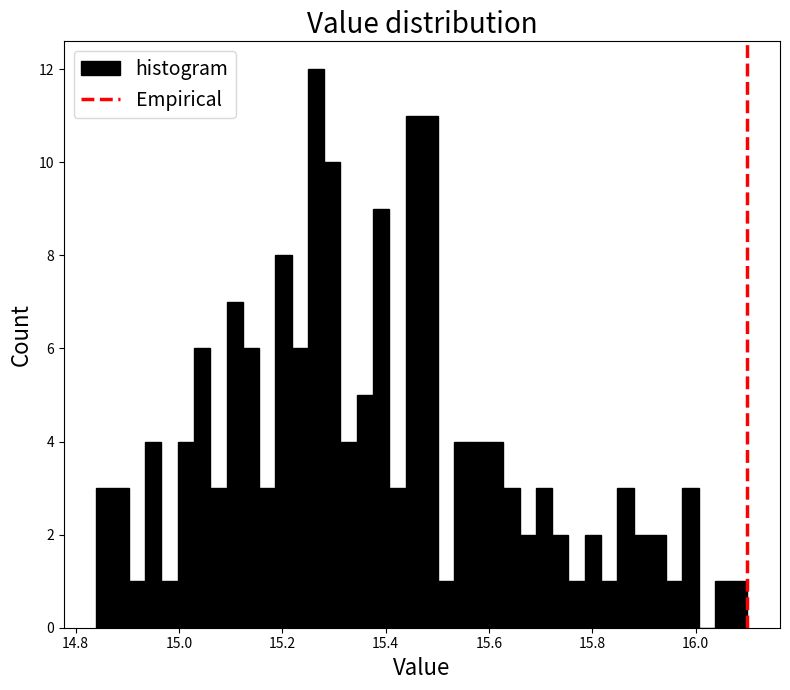

Around what value on the x-axis is the tallest bar? Give the approximate position of its centre, as read against the axis.

15.26